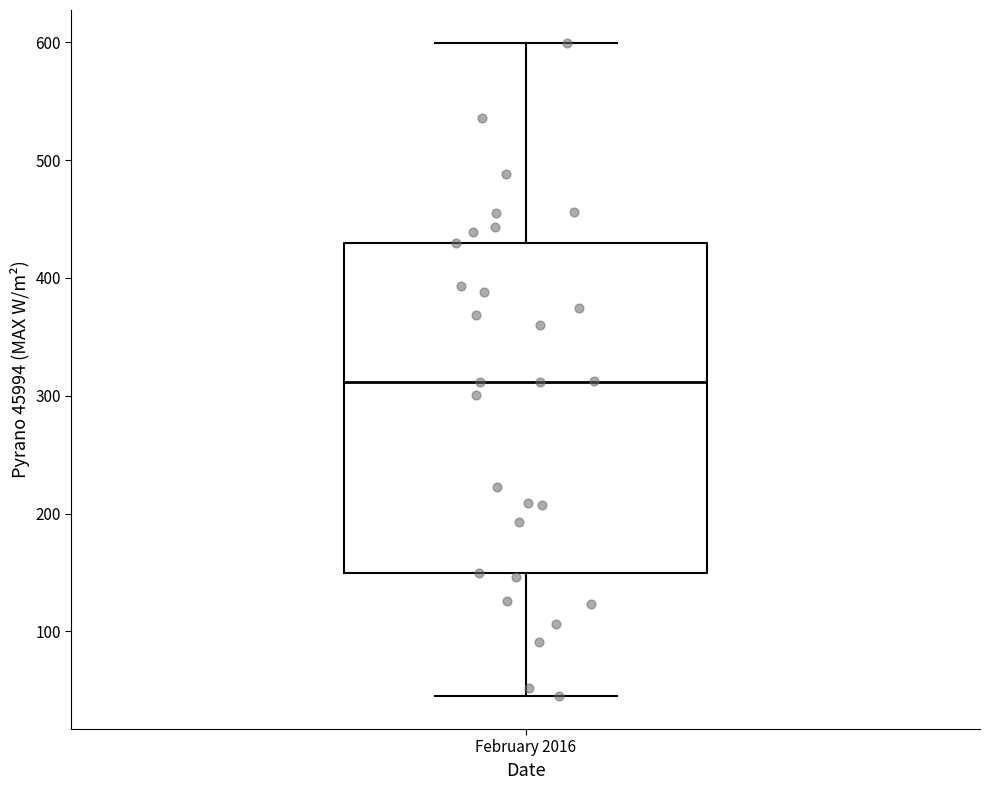

Transcribe this box plot: give where the median line is, the range the box spans, and where the two whiskers end, as read against the y-axis. The values are not printed on the chart, so give them approximately, as read against the axis.

median 310, box 150 to 430, whiskers 40 to 600